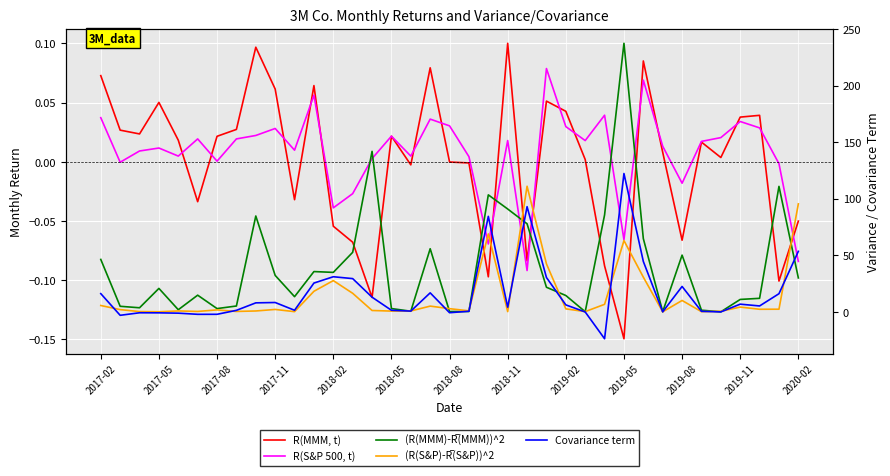

How many data points in R(MMM, t) are less than 0?

15